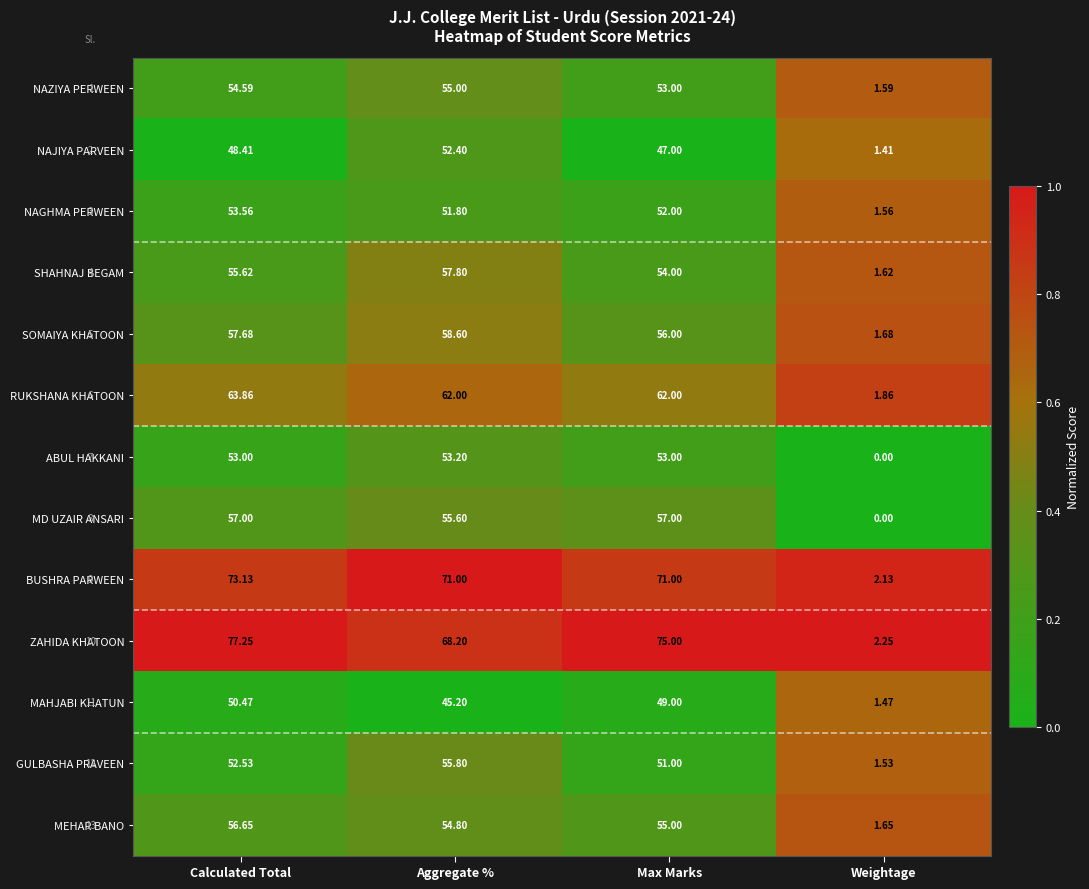

At which label does GULBASHA PRAVEEN first exceed 52?

Calculated Total